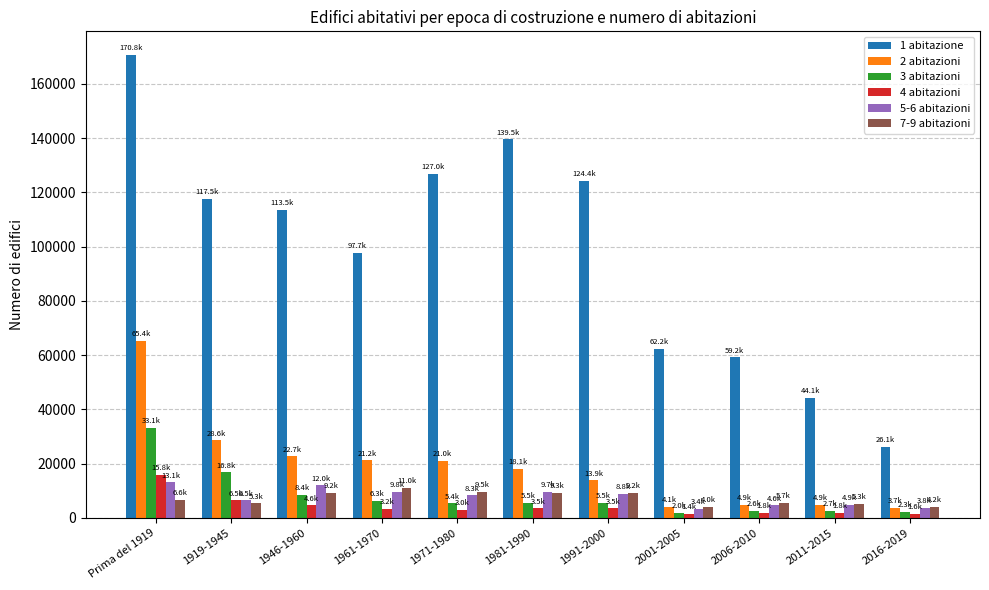

Rank the series by their maximum value, from highest to lowest.

1 abitazione, 2 abitazioni, 3 abitazioni, 4 abitazioni, 5-6 abitazioni, 7-9 abitazioni